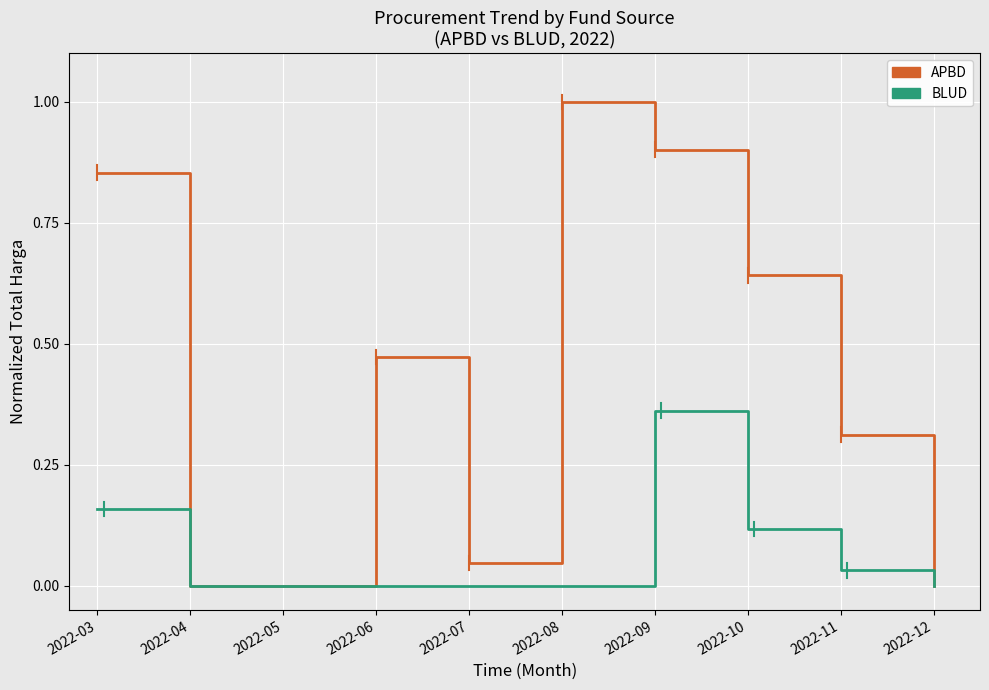

Rank the series by their average value, from lowest to highest.

BLUD, APBD